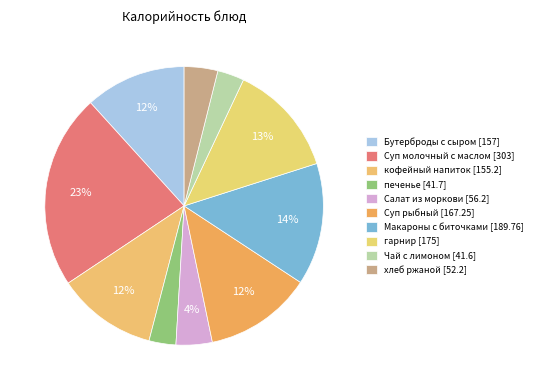

To the nearest percent, what portion does хлеб ржаной [52.2] represent?

4%